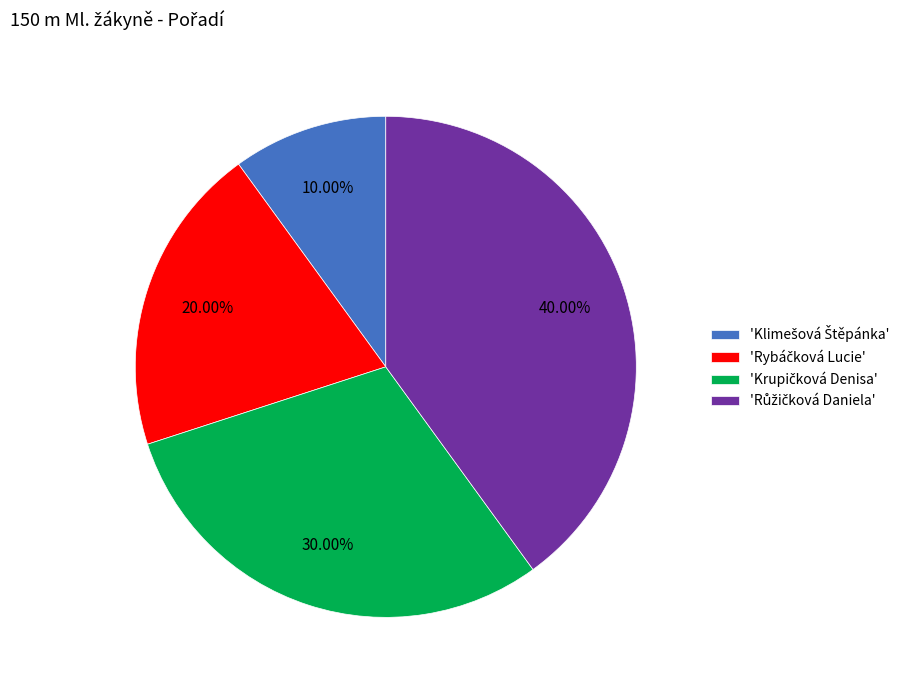

Is there a majority slice in this chart?

No